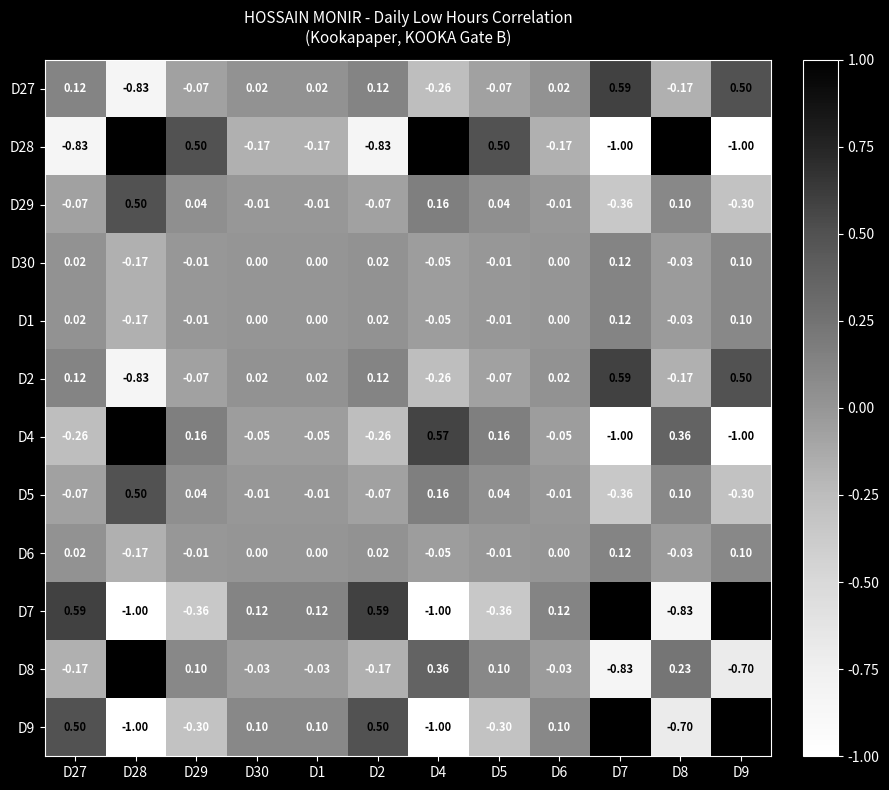

Is the value of D5 at D28 greater than the value of D28 at D30?

Yes